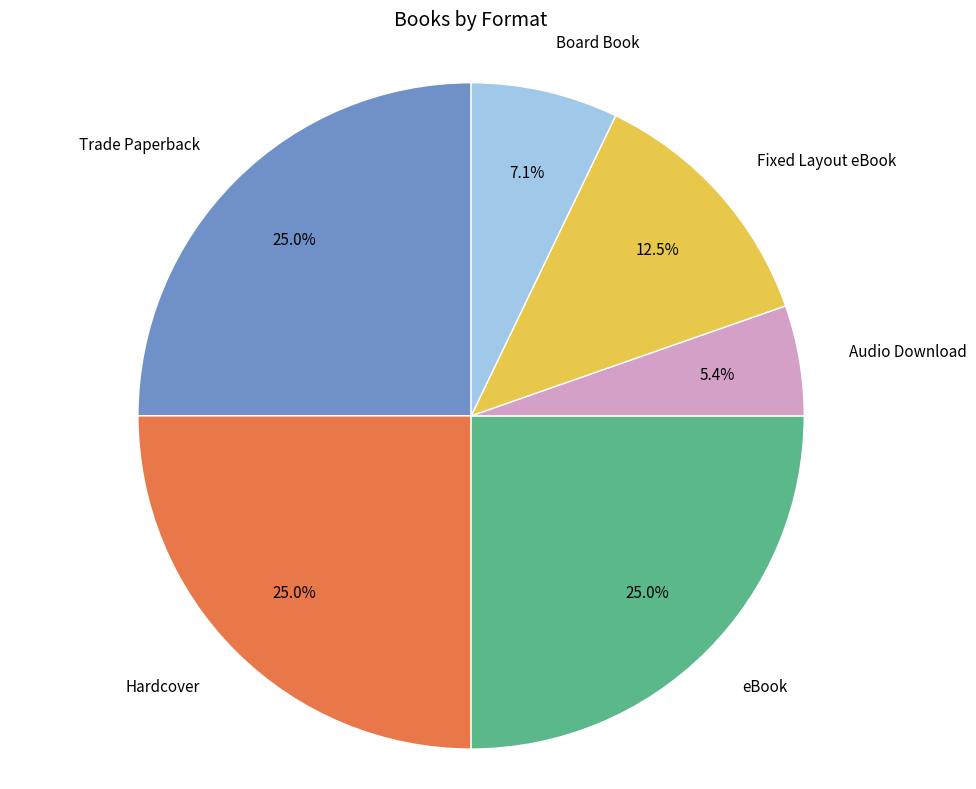

To the nearest percent, what portion does eBook represent?

25%